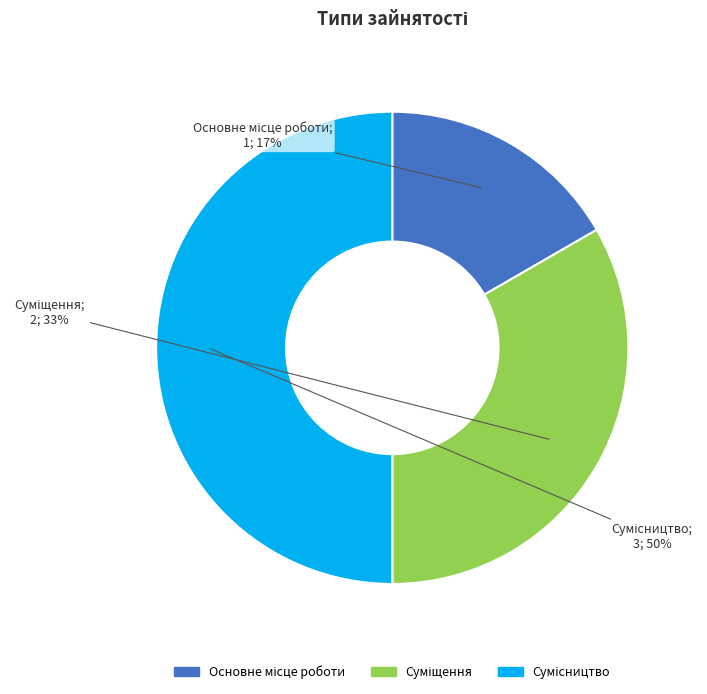

To the nearest percent, what is the average slice percentage?

33%